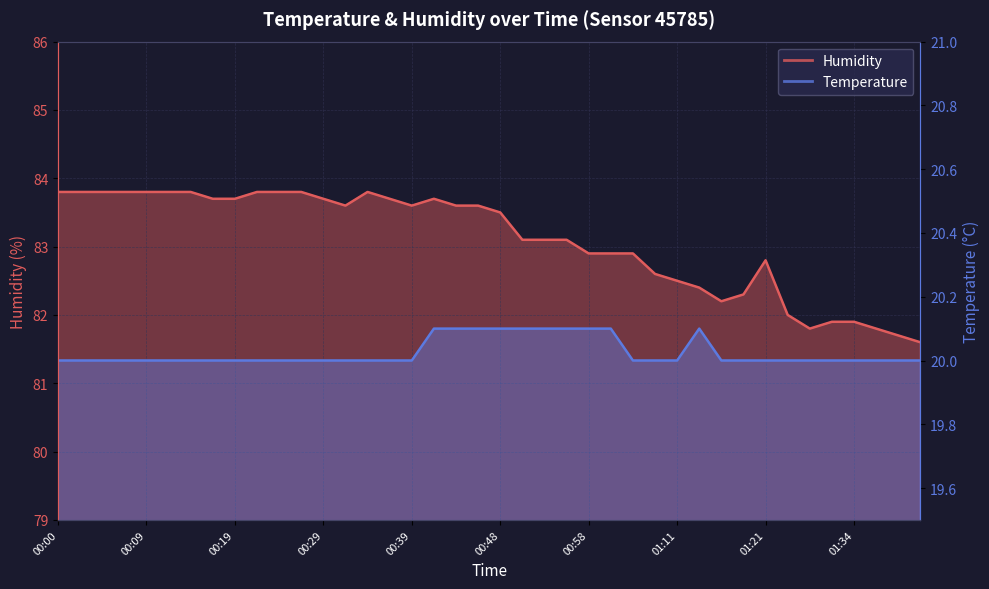

How many interior local peaks does the Humidity series have?

3